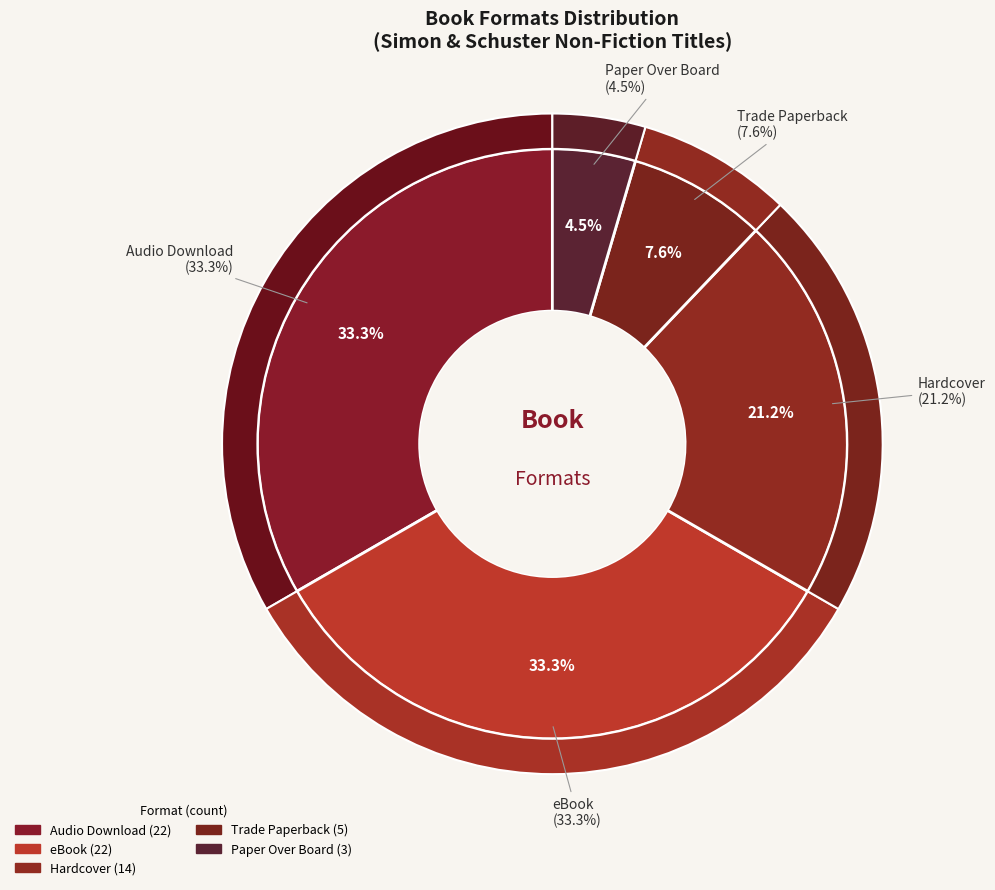

Which has a higher value, Hardcover or eBook?

eBook